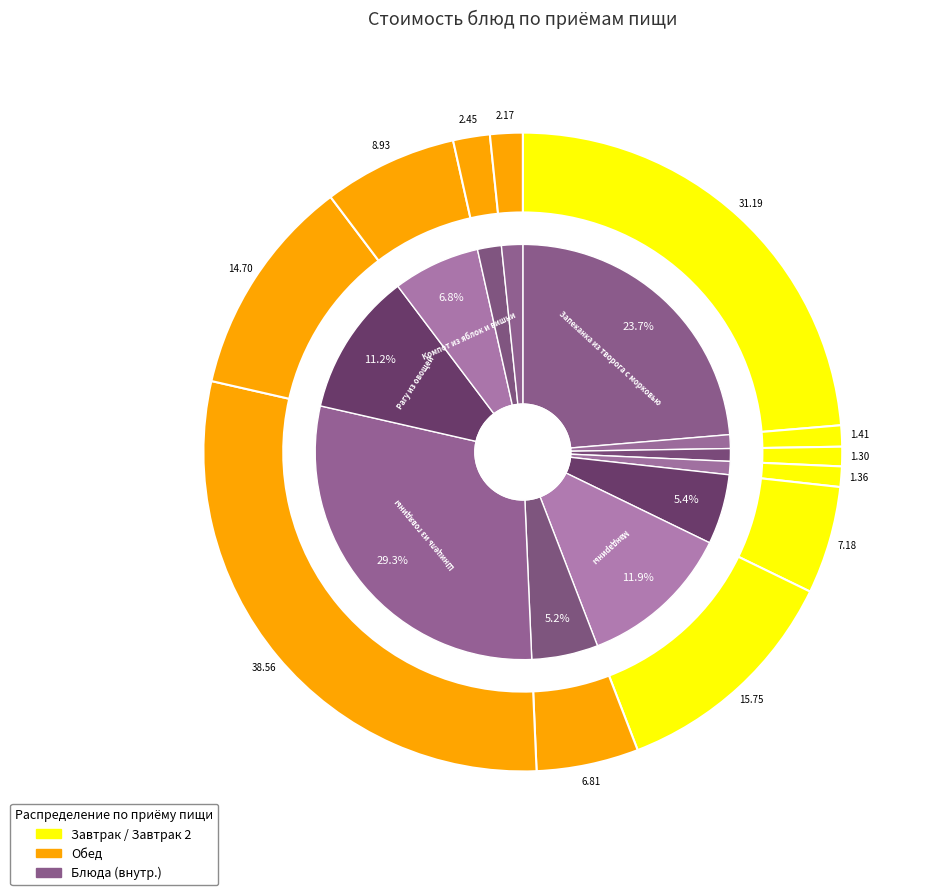

Between Мандарины and Компот из яблок и вишни, which is larger?

Мандарины